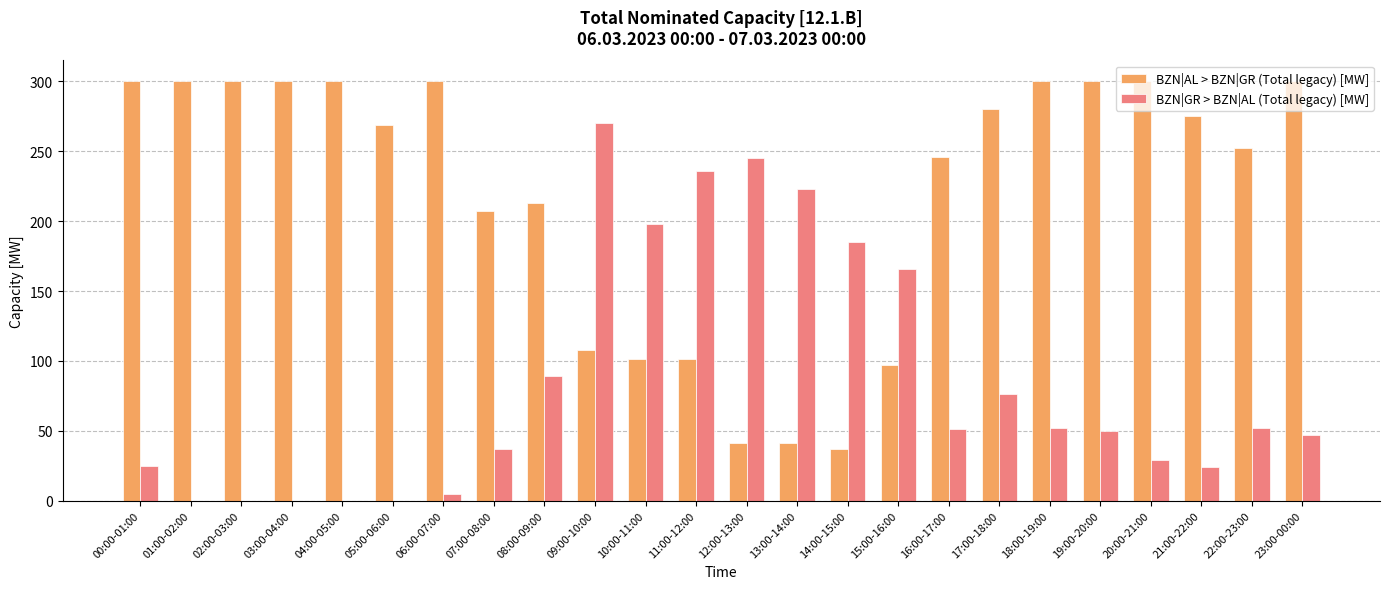

At which category is the sum across all series the highest?

09:00-10:00